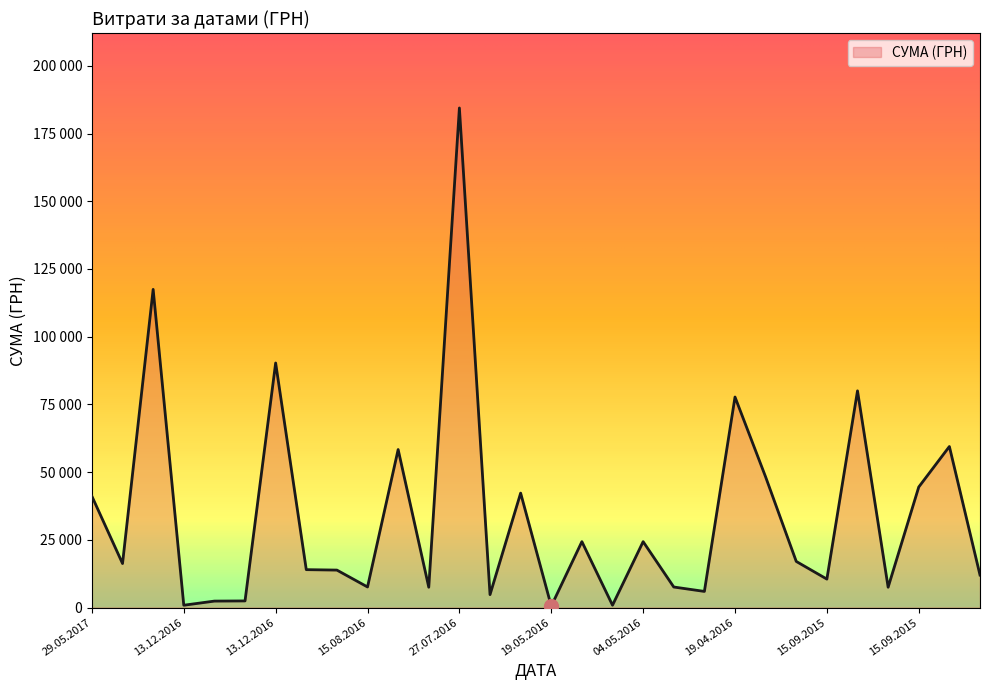

Where is the first local minimum?

09.05.2017